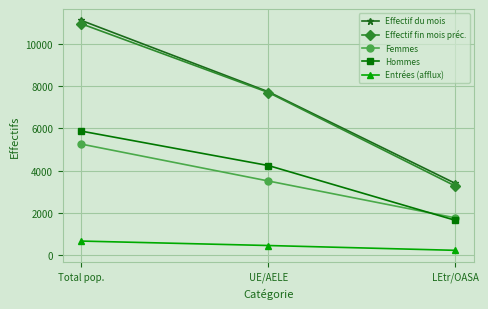

What is the spread (max minus min) of values at UE/AELE?

7300